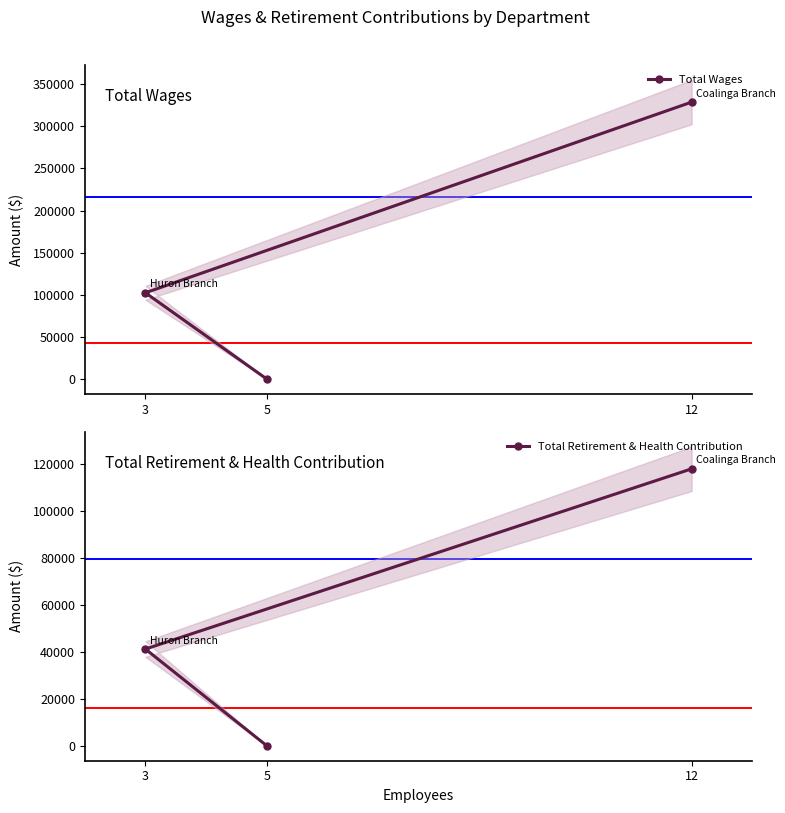

What is the sum of the Total Retirement & Health Contribution values at 5 and 3?

41166